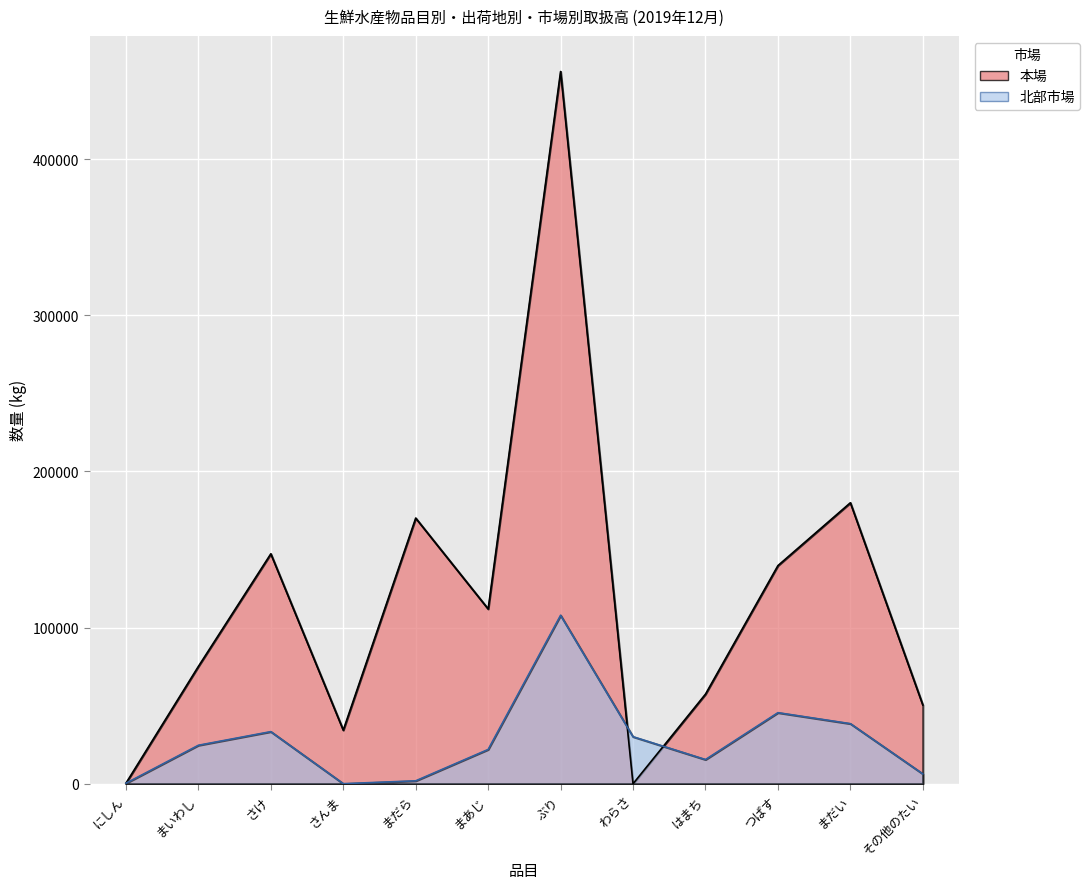

Where do 本場_数量 and 北部市場_数量 first cross each other?

ぶり and わらさ